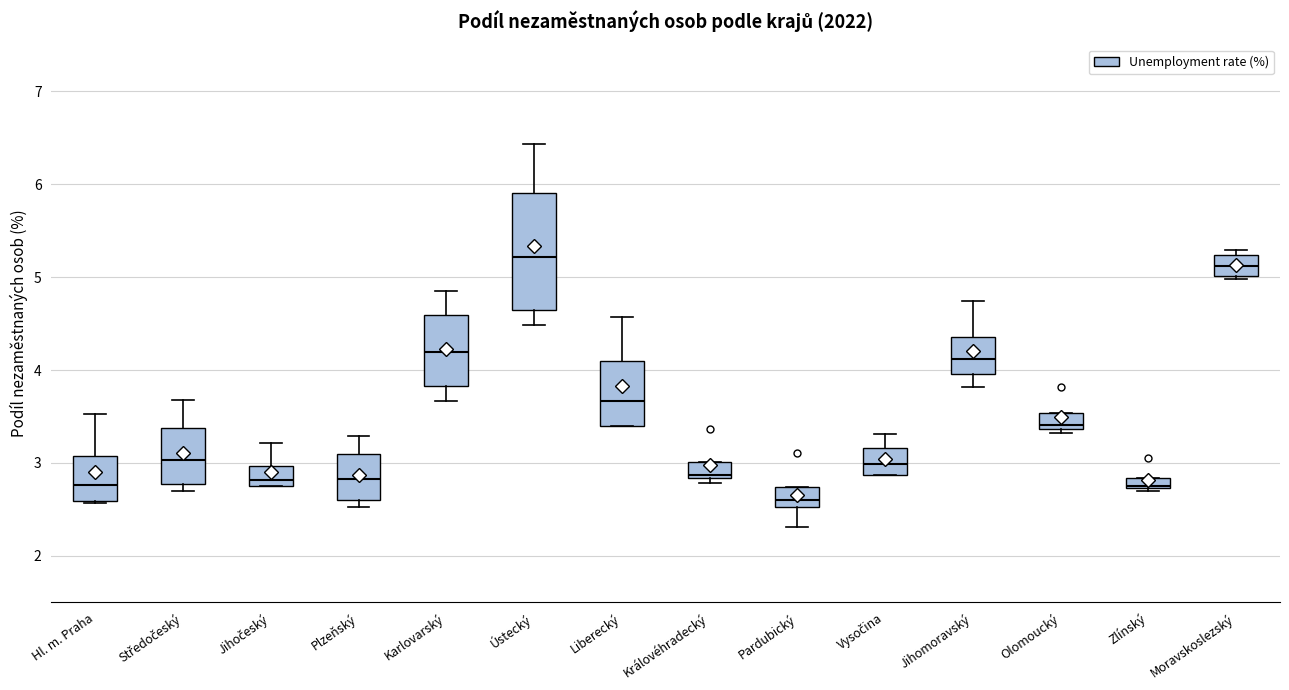

Where does the median line of the box for Jihočeský sit on the y-axis? The values are not printed on the chart, so give them approximately, as read against the axis.

2.8